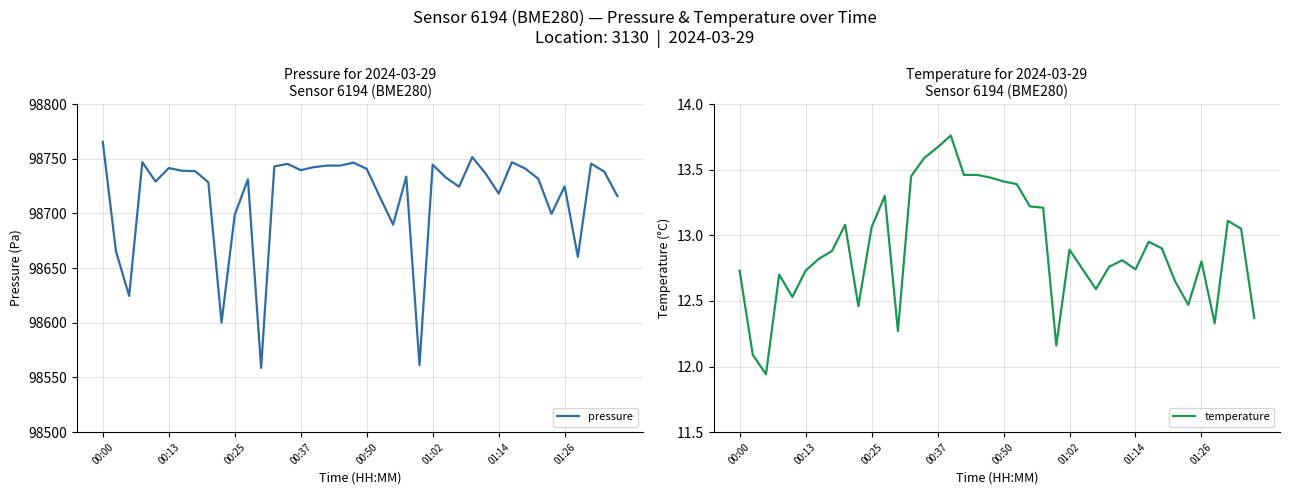

What is the lowest value of the pressure series?

98558.8